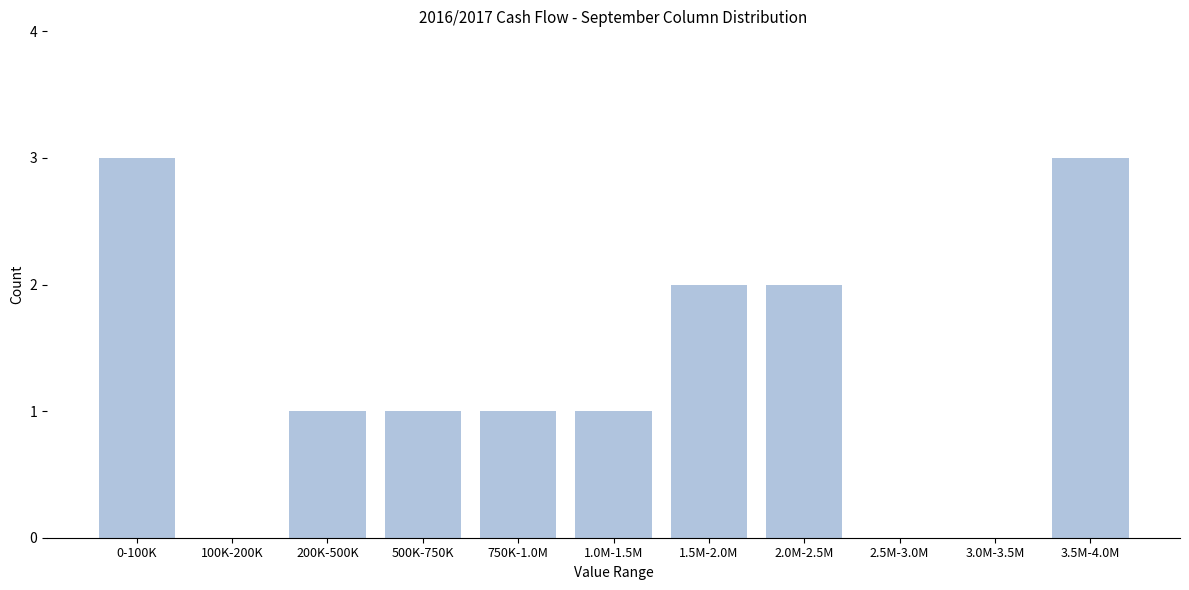

Reading right to left, list all the values displayed in this chart.

3.5M-4.0M=3	3.0M-3.5M=0	2.5M-3.0M=0	2.0M-2.5M=2	1.5M-2.0M=2	1.0M-1.5M=1	750K-1.0M=1	500K-750K=1	200K-500K=1	100K-200K=0	0-100K=3